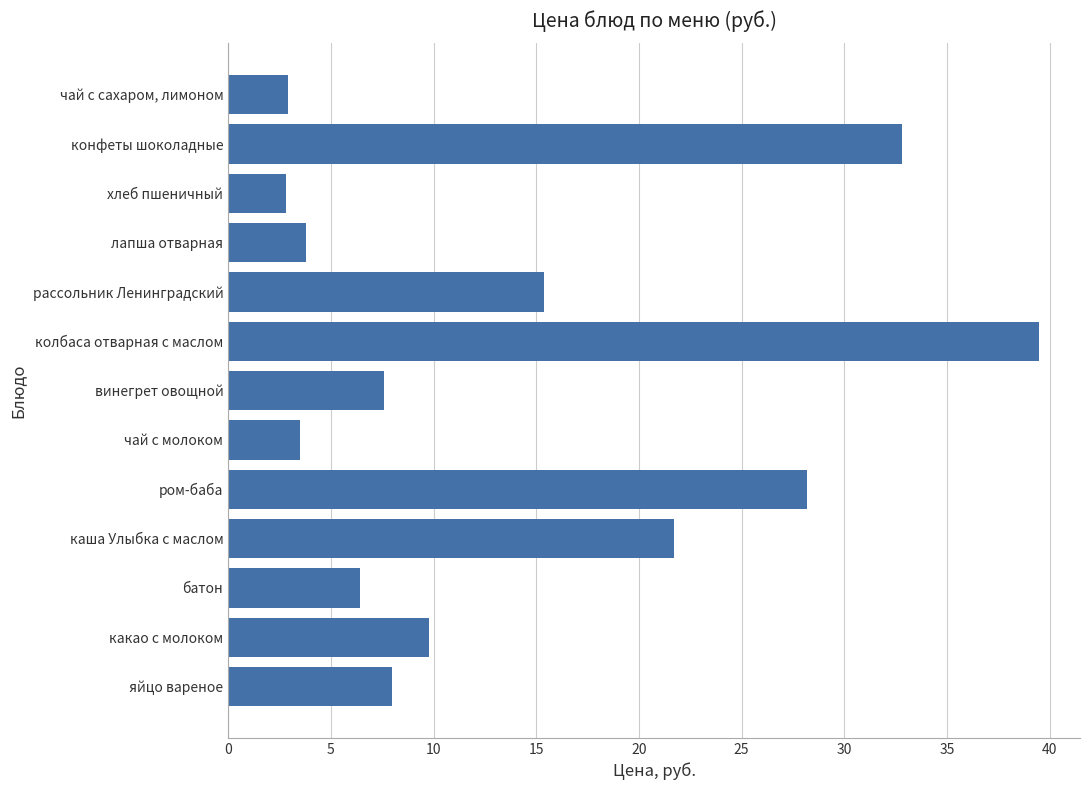

List the labels in order of value, smallest first.

хлеб пшеничный, чай с сахаром, лимоном, чай с молоком, лапша отварная, батон, винегрет овощной, яйцо вареное, какао с молоком, рассольник Ленинградский, каша Улыбка с маслом, ром-баба, конфеты шоколадные, колбаса отварная с маслом